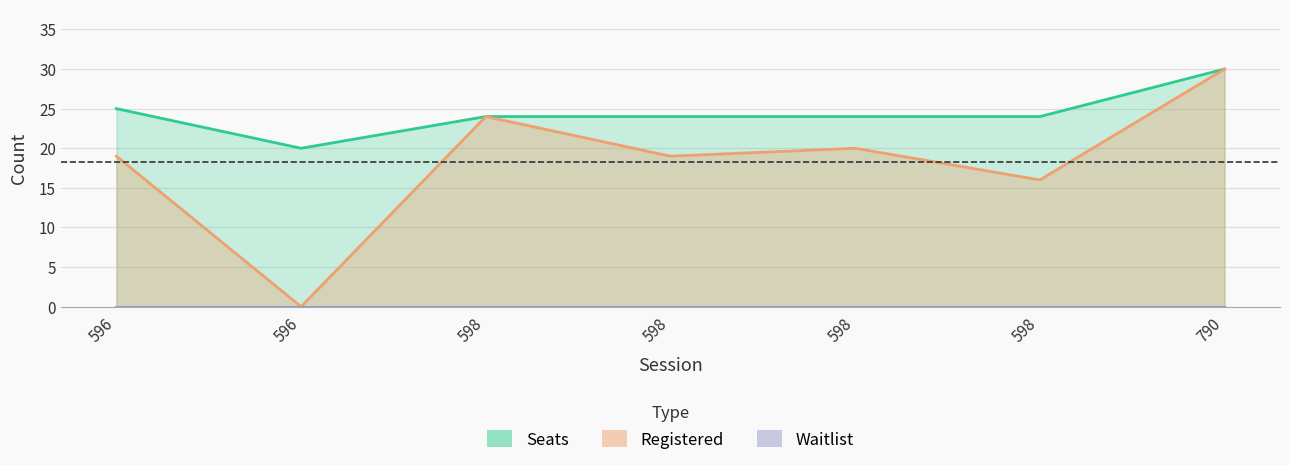

At which category is the sum across all series the highest?

790